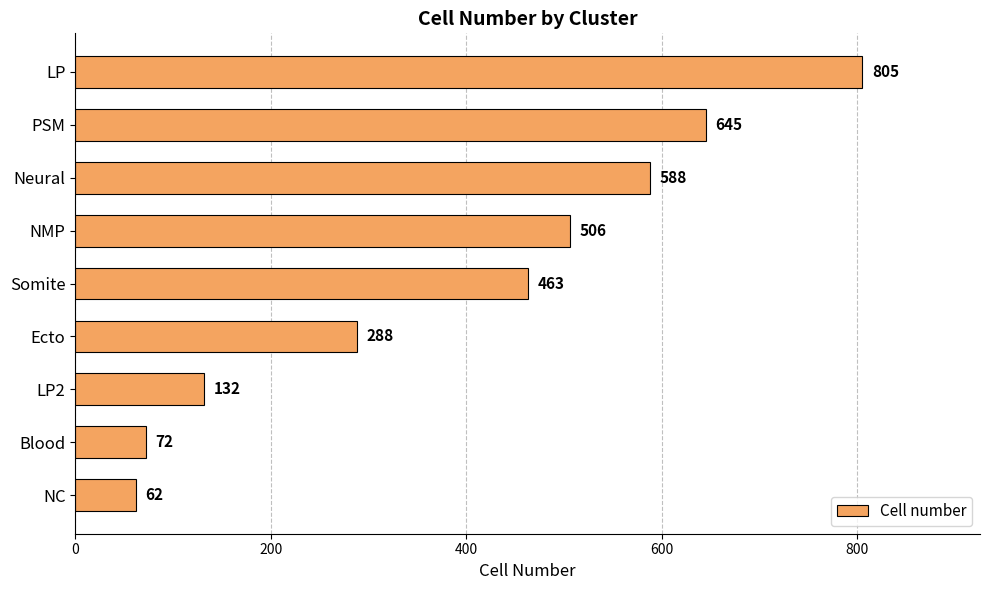

Reading top to bottom, transcribe all the data shown in this chart.

LP=805	PSM=645	Neural=588	NMP=506	Somite=463	Ecto=288	LP2=132	Blood=72	NC=62